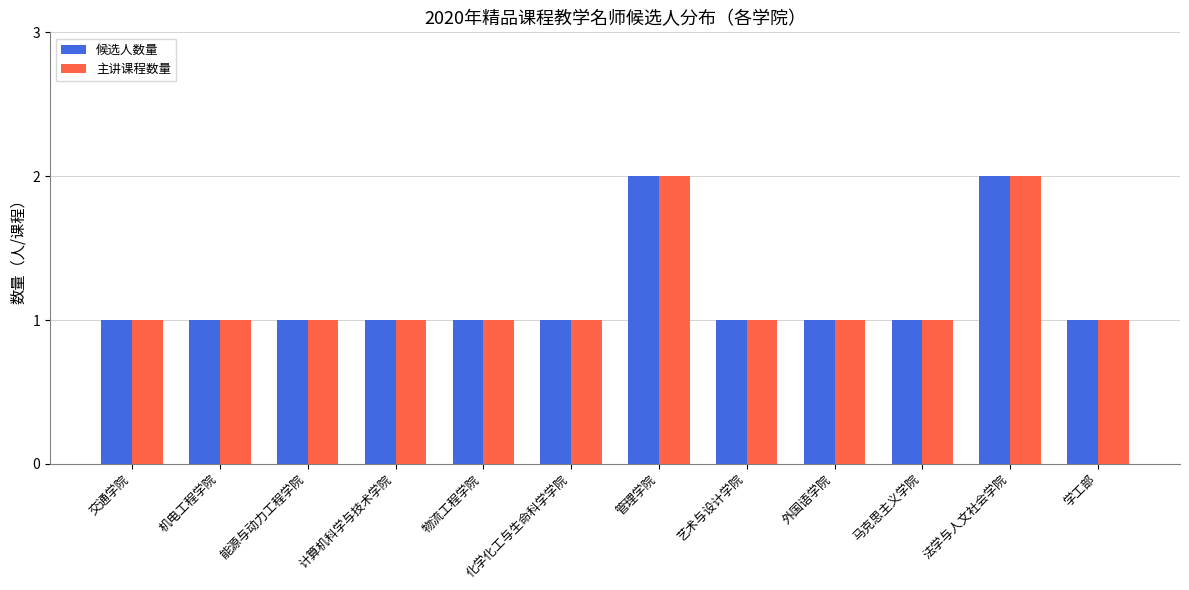

What is the sum of all 主讲课程数量 values?

14